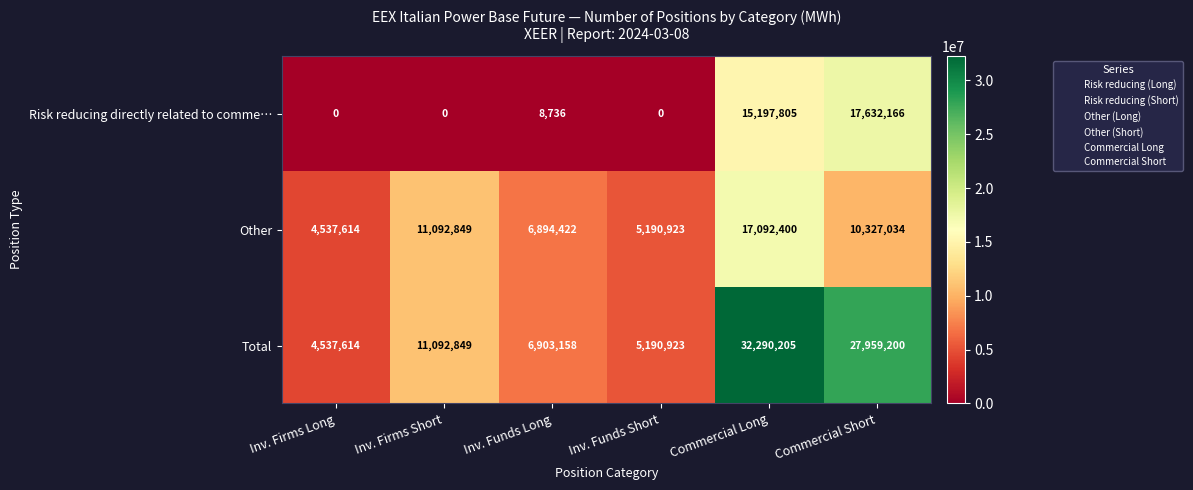

Reading left to right, list all the values displayed in this chart.

Risk reducing directly related to comme…: 0	0	8736	0	15197805	17632166
Other: 4537614	11092849	6894422	5190923	17092400	10327034
Total: 4537614	11092849	6903158	5190923	32290205	27959200